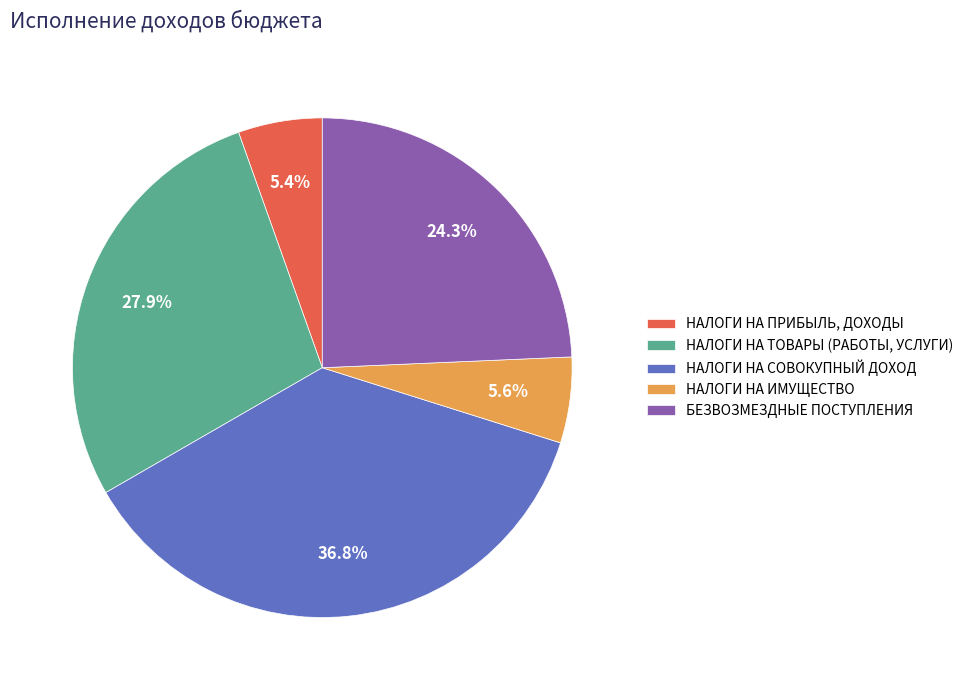

Rank the categories by value from lowest to highest.

НАЛОГИ НА ПРИБЫЛЬ, ДОХОДЫ, НАЛОГИ НА ИМУЩЕСТВО, БЕЗВОЗМЕЗДНЫЕ ПОСТУПЛЕНИЯ, НАЛОГИ НА ТОВАРЫ (РАБОТЫ, УСЛУГИ), НАЛОГИ НА СОВОКУПНЫЙ ДОХОД